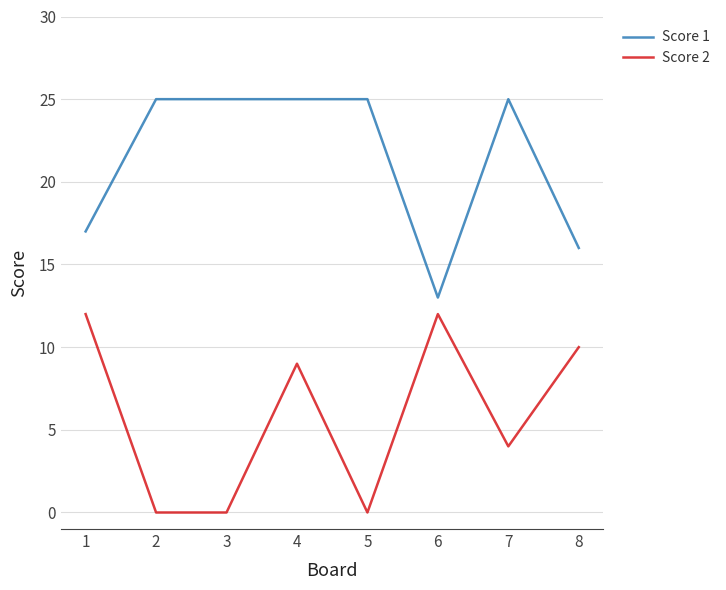

What is the difference between the second highest and second lowest values in the Score 2 series?

12